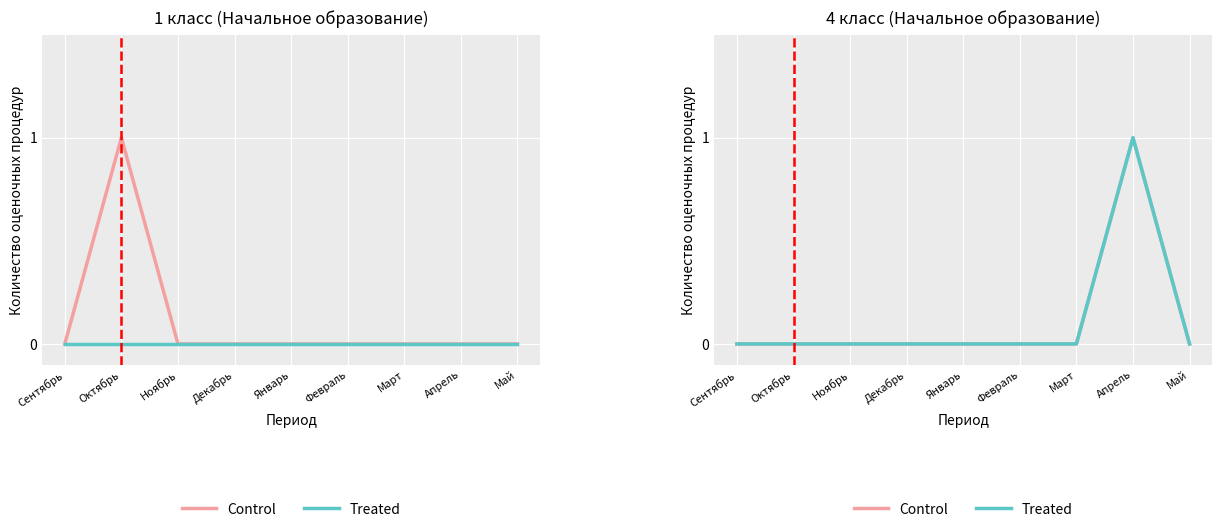

How many data points does each series have?

9